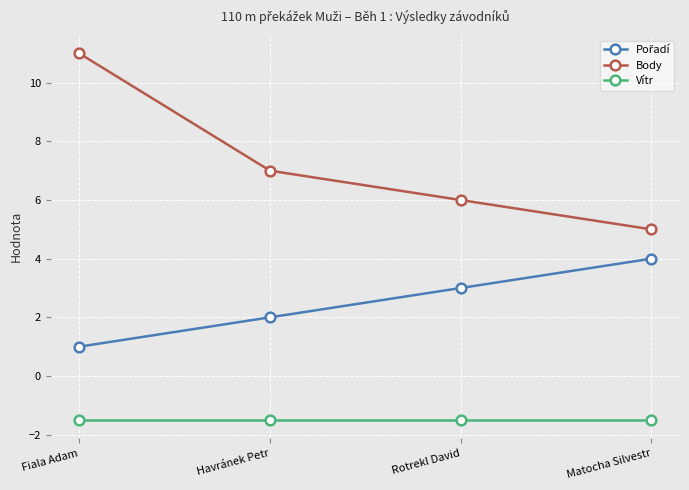

What is the label of the 2nd point from the left?

Havránek Petr